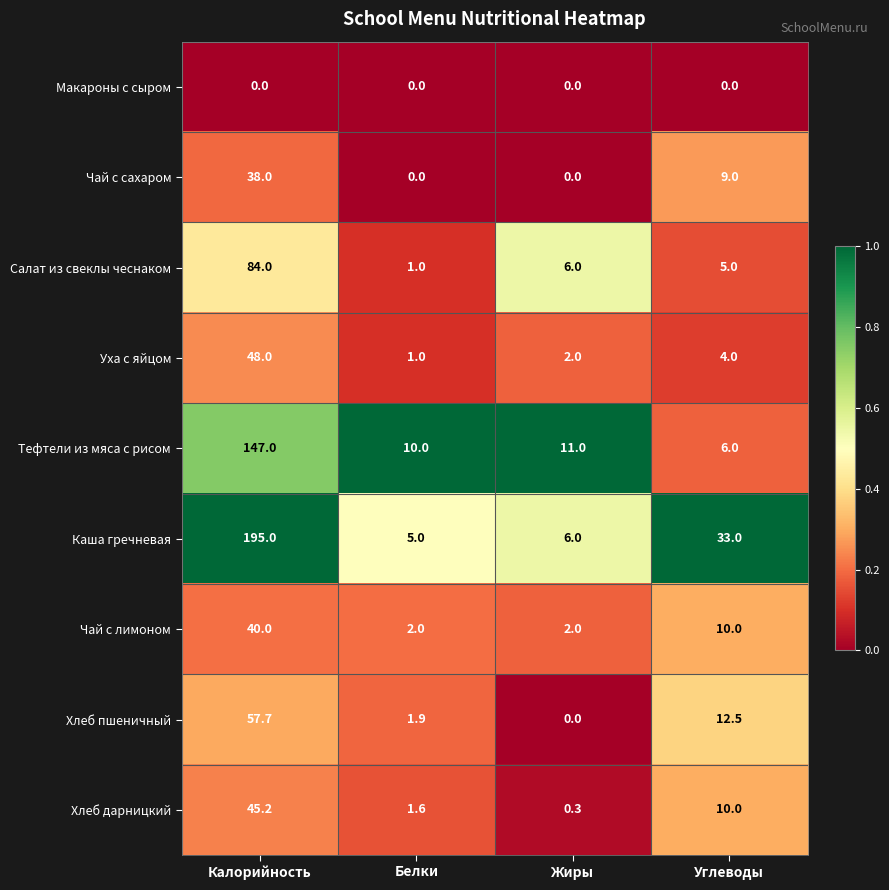

Rank the series at Калорийность from highest to lowest value.

Каша гречневая, Тефтели из мяса с рисом, Салат из свеклы чеснаком, Хлеб пшеничный, Уха с яйцом, Хлеб дарницкий, Чай с лимоном, Чай с сахаром, Макароны с сыром